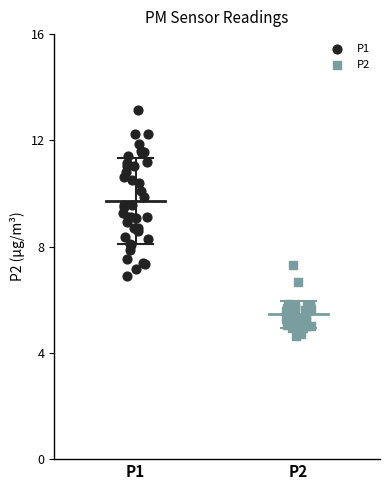

Which series reaches the maximum Y coordinate?

P1